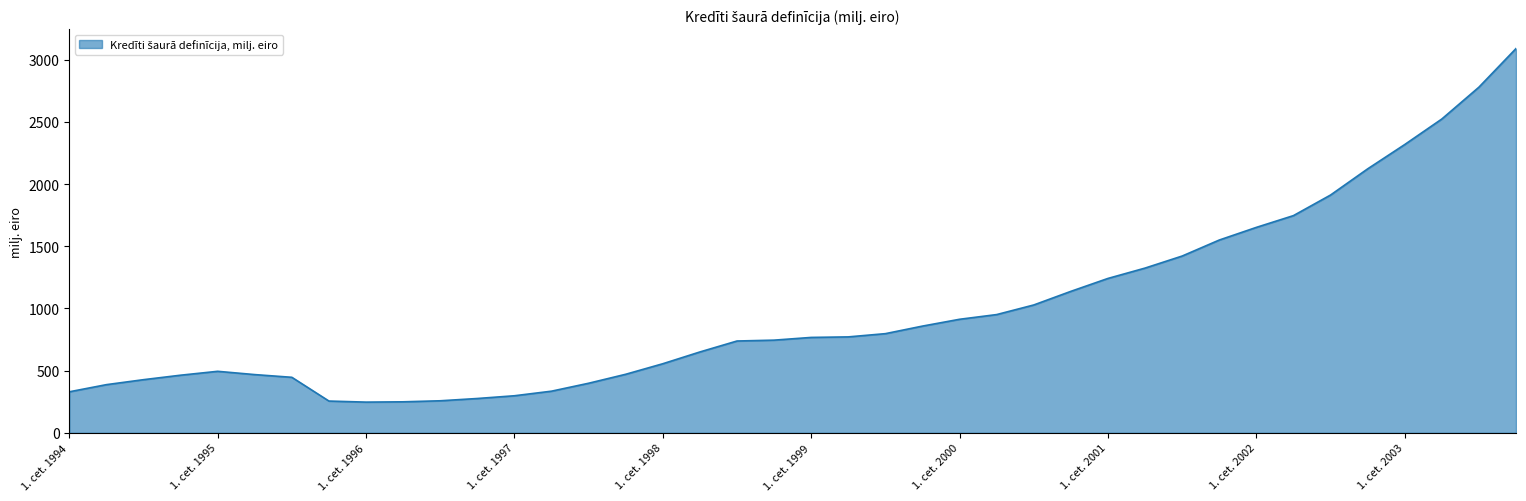

What is the smallest value displayed?

247.0